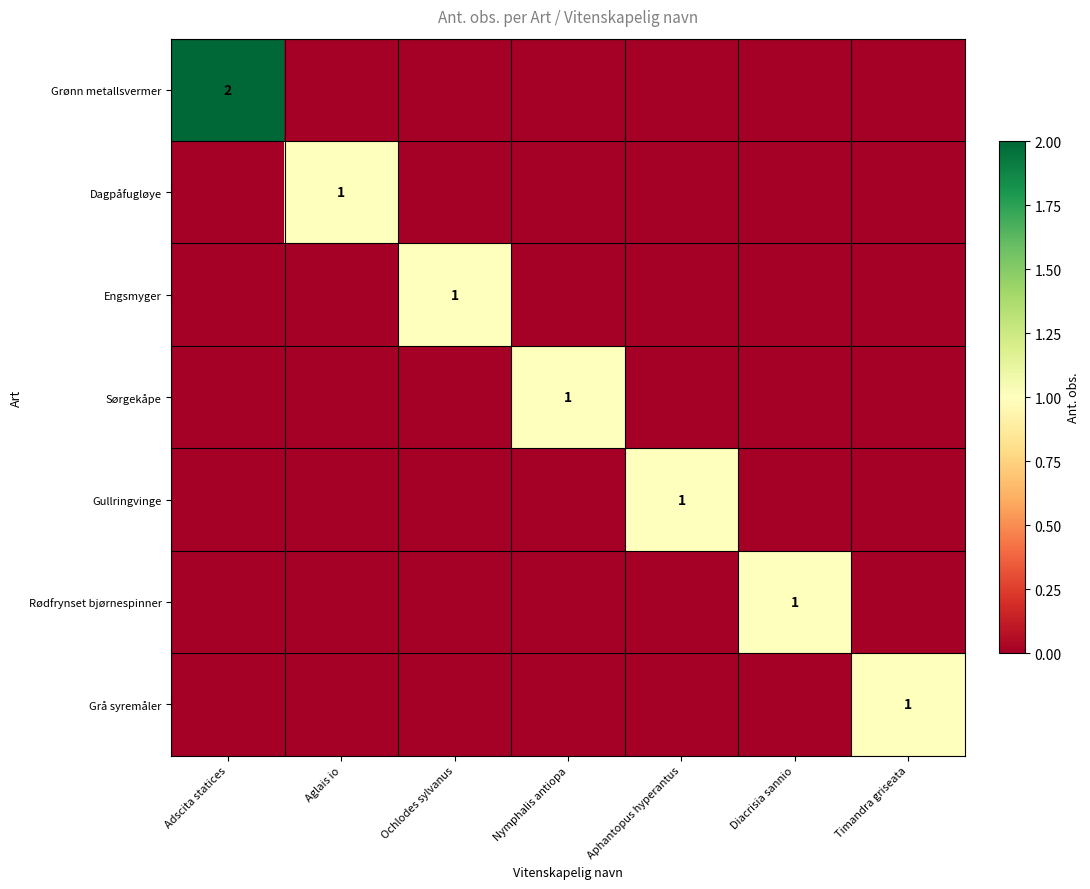

What is the total value across all series at Diacrisia sannio?

1